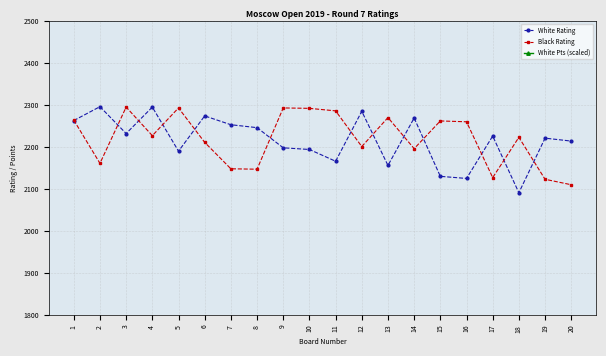

What is the average value of the Black Rating series?

2219